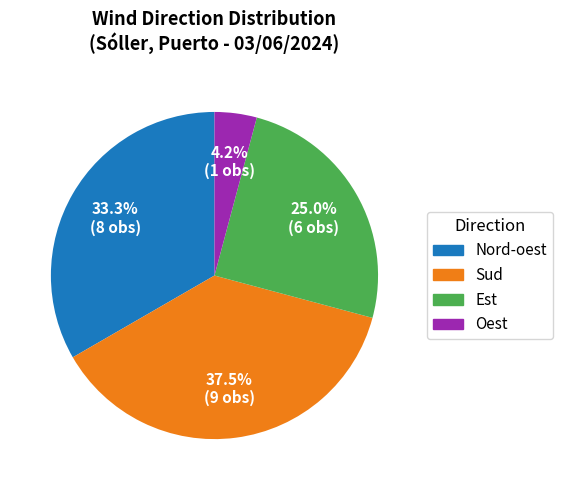

How many segments does this pie chart have?

4